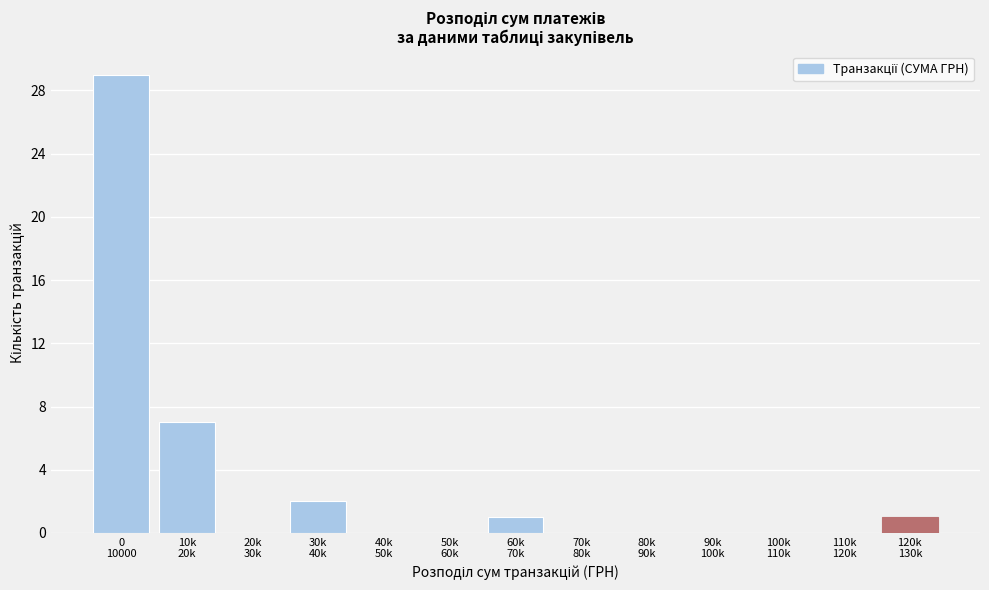

What is the sum of all values?

40